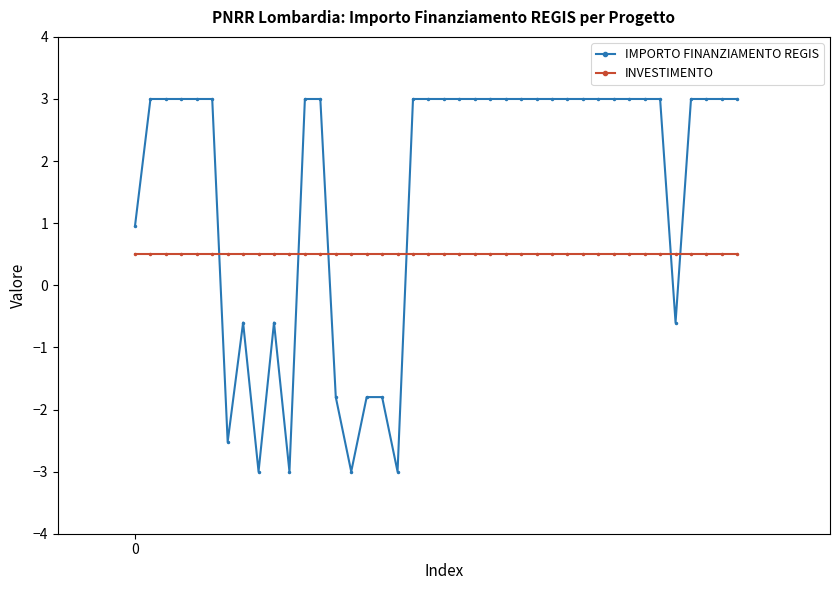

What is the difference between the maximum and minimum values in the IMPORTO FINANZIAMENTO REGIS series?

6.0